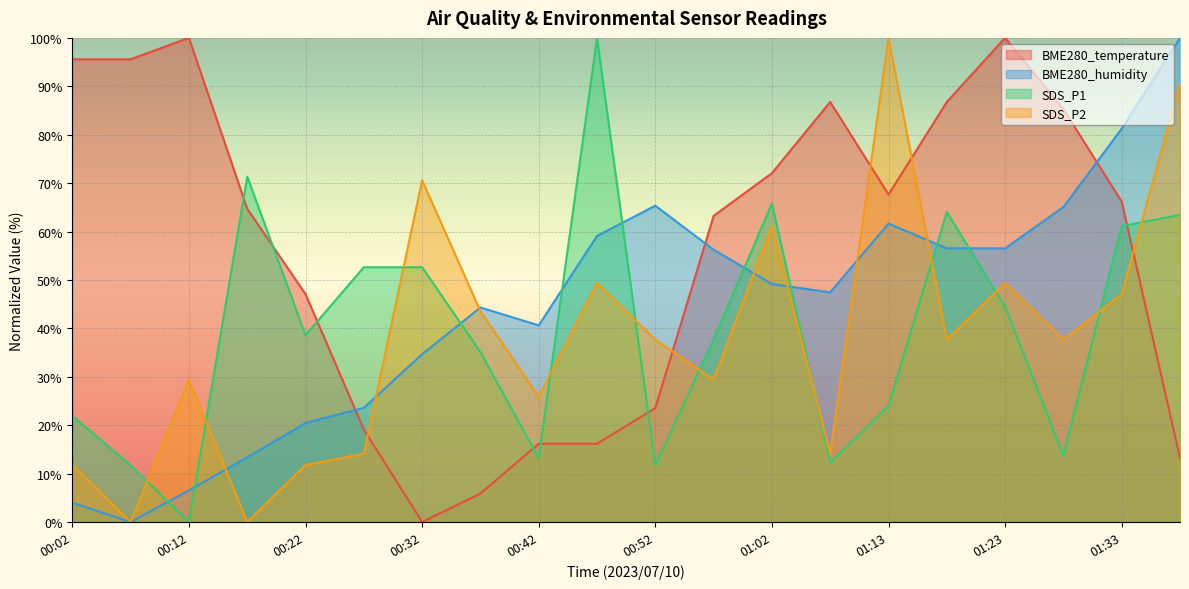

What is the spread (max minus min) of values at 01:28?

71.6